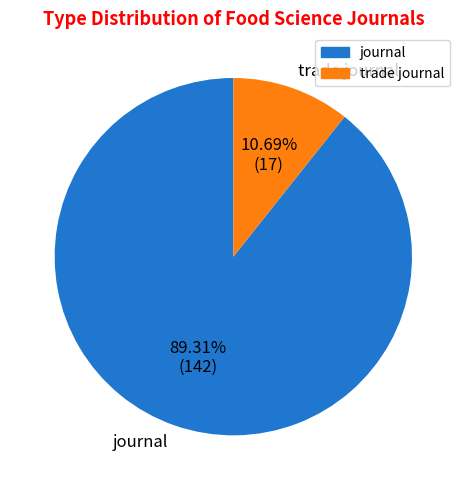

To the nearest percent, what is the difference between the largest and smallest slice percentages?

79%